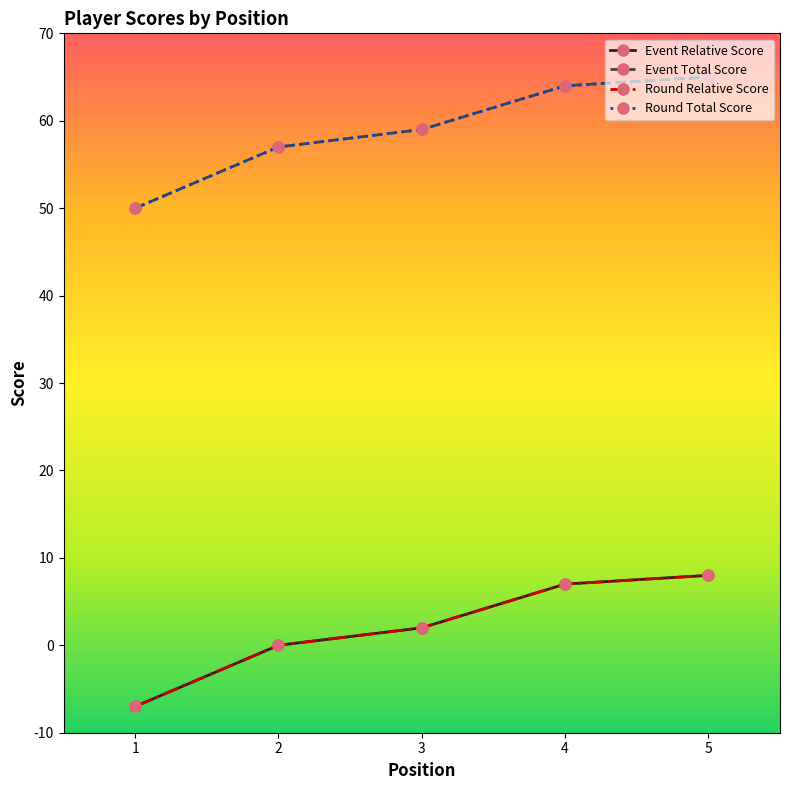

Reading left to right, what are all the values shown in this chart?

event_relative_score: 1=-7	2=0	3=2	4=7	5=8
event_total_score: 1=50	2=57	3=59	4=64	5=65
round_relative_score: 1=-7	2=0	3=2	4=7	5=8
round_total_score: 1=50	2=57	3=59	4=64	5=65